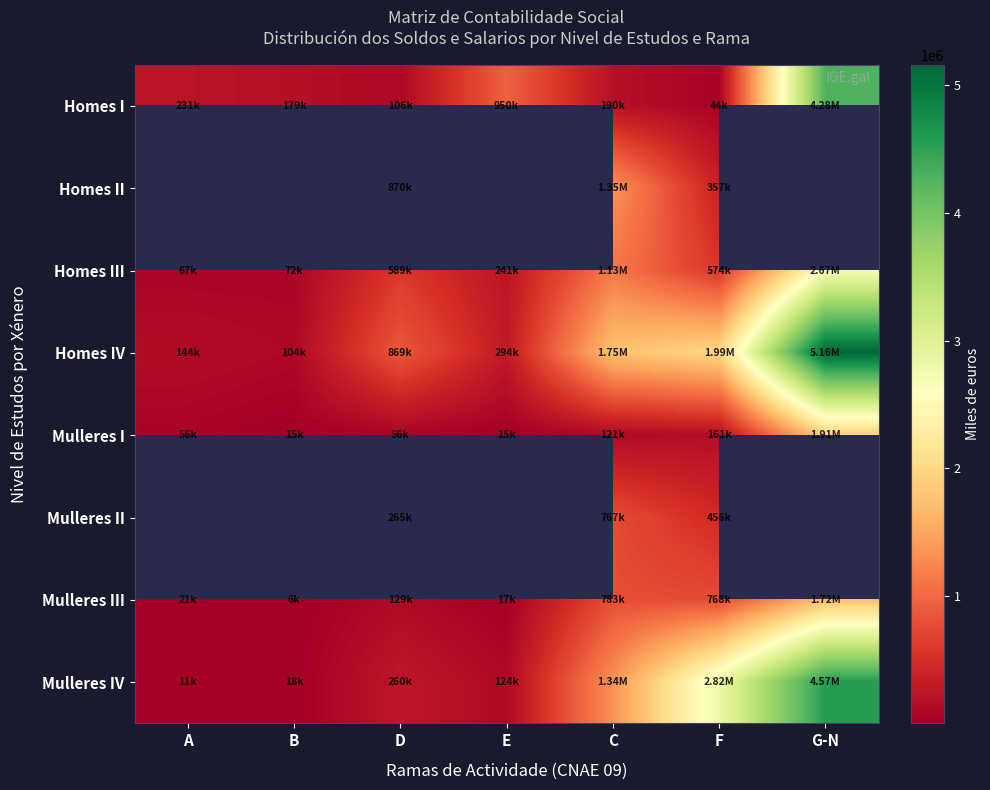

Is the value of Homes IV at G-N greater than the value of Homes I at F?

Yes